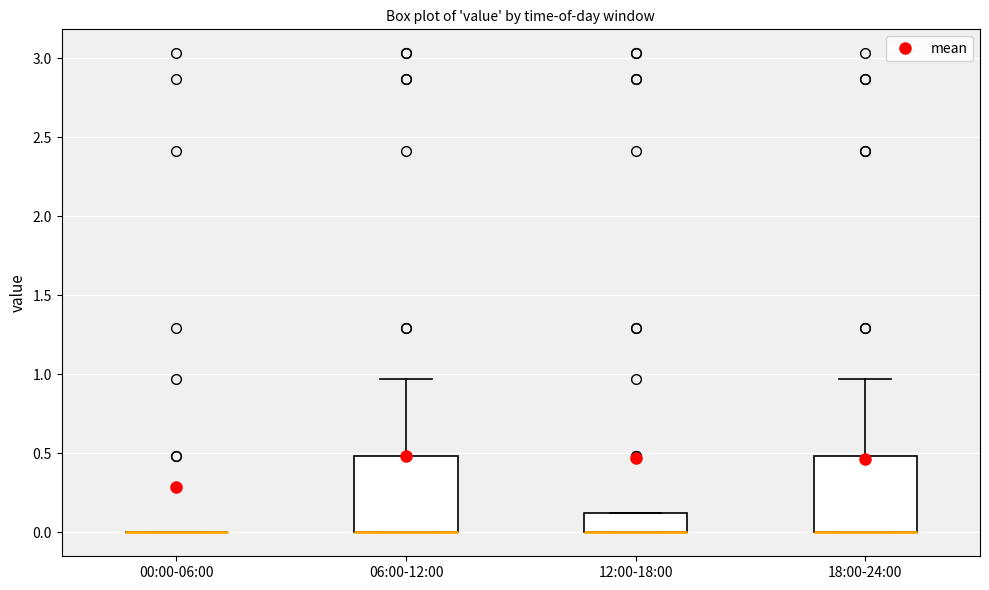

Reading left to right, transcribe this box plot: for each box, give where its median line is, the range the box spans, and where its two whiskers end, as read against the y-axis. The values are not printed on the chart, so give them approximately, as read against the axis.

00:00-06:00: box collapsed to a line at 0.00, whiskers 0.00 to 0.00
06:00-12:00: median 0.00 (drawn on the box's lower edge), box 0.00 to 0.50, whiskers 0.00 to 0.95
12:00-18:00: median 0.00 (drawn on the box's lower edge), box 0.00 to 0.10, whiskers 0.00 to 0.10
18:00-24:00: median 0.00 (drawn on the box's lower edge), box 0.00 to 0.50, whiskers 0.00 to 0.95